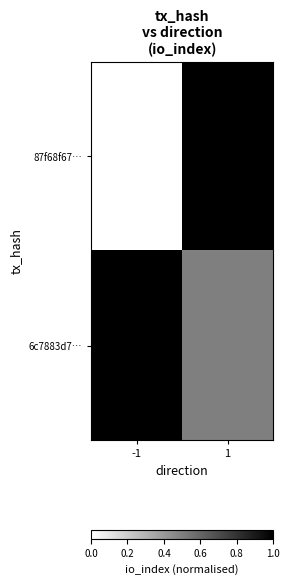

List the series in order of their overall mean, highest first.

6c7883d7…, 87f68f67…